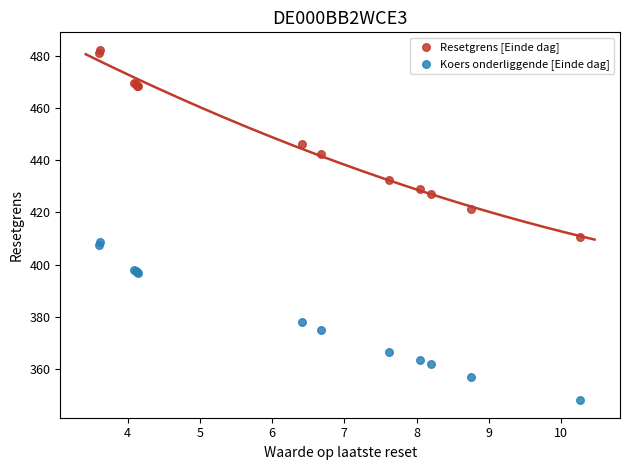

What is the X range (max minus min) for the scatter plot?

6.7